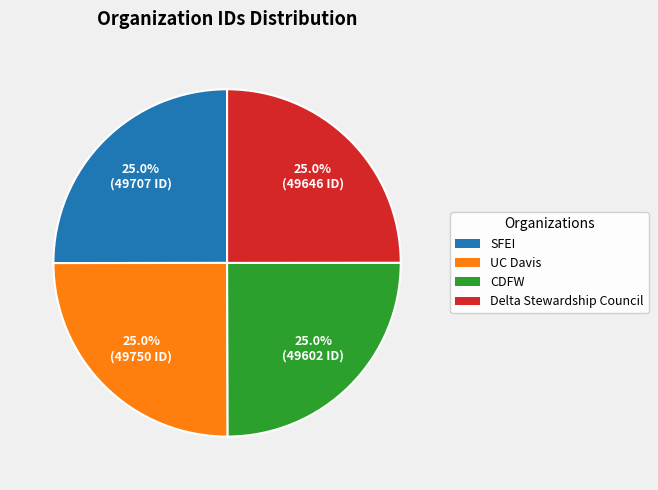

What is the ratio of the value at CDFW to the value at Delta Stewardship Council?

1.0